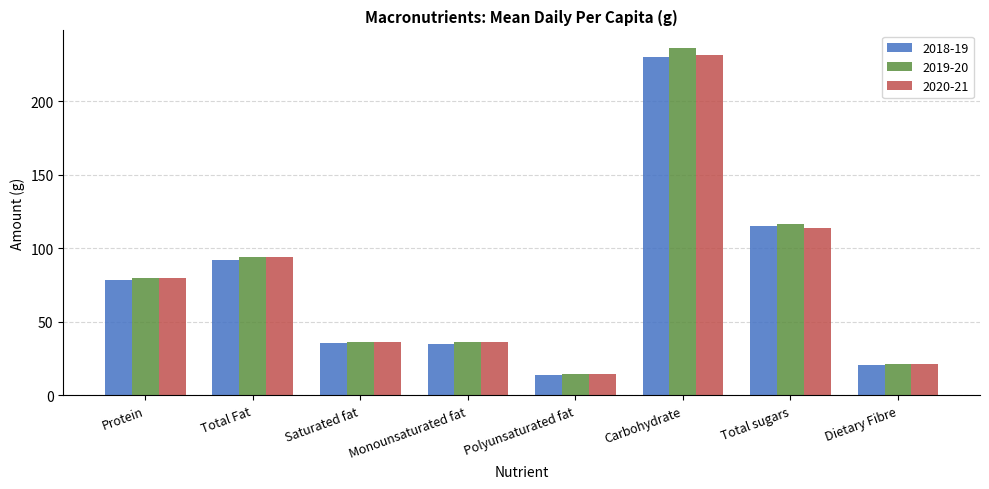

What is the spread (max minus min) of values at Total sugars?

2.1